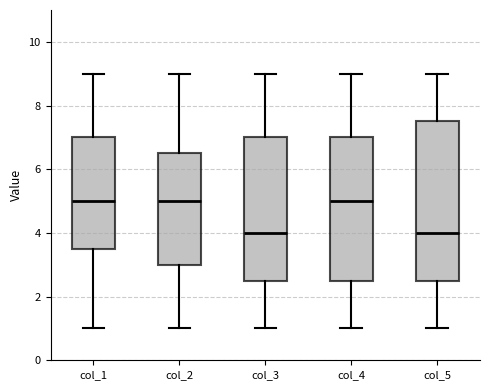

Reading left to right, read every box against the y-axis: the position of its median line, the range the box covers, and the ends of its whiskers. The values are not printed on the chart, so give them approximately, as read against the axis.

col_1: median 5.0, box 3.6 to 7.0, whiskers 1.0 to 9.0
col_2: median 5.0, box 3.0 to 6.6, whiskers 1.0 to 9.0
col_3: median 4.0, box 2.6 to 7.0, whiskers 1.0 to 9.0
col_4: median 5.0, box 2.6 to 7.0, whiskers 1.0 to 9.0
col_5: median 4.0, box 2.6 to 7.6, whiskers 1.0 to 9.0